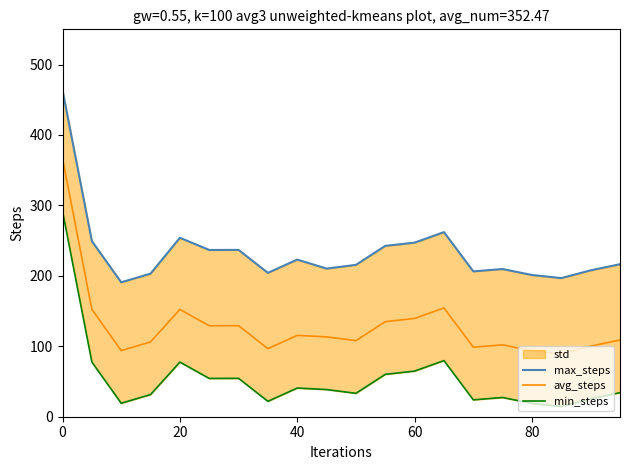

Between 19 and 18, which is larger?

19